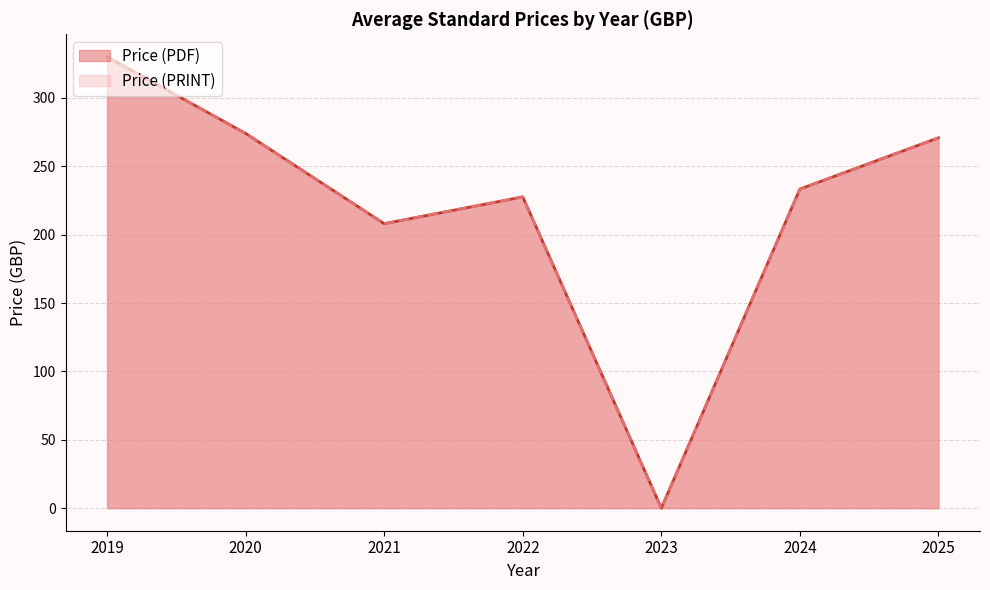

Does the chart display data point markers on the line(s)?

No